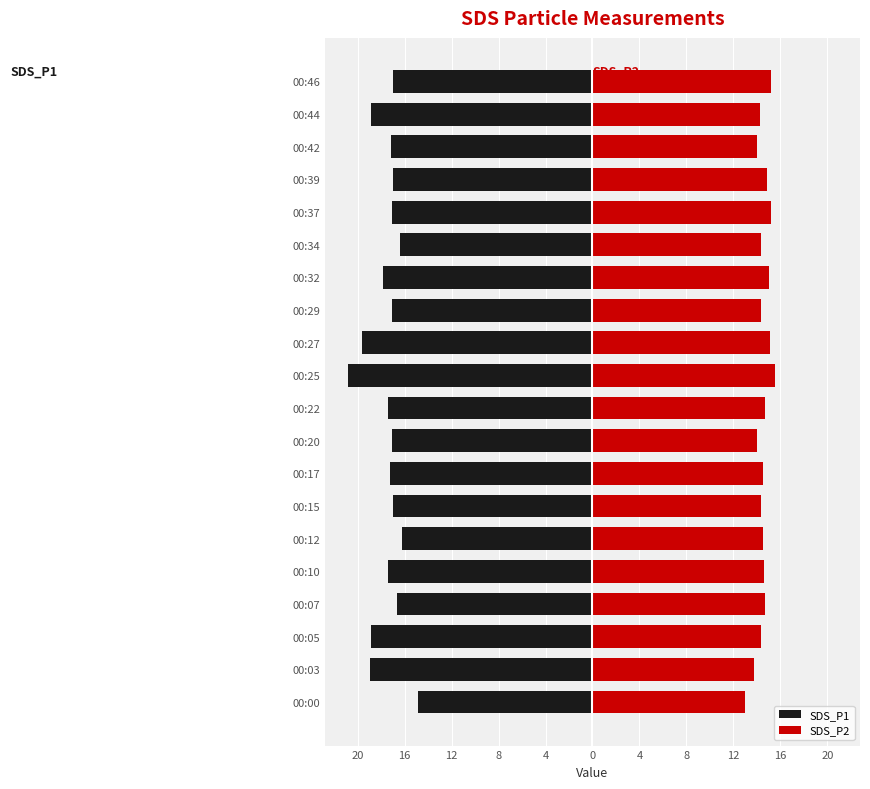

What is the value of the SDS_P1 bar at the 20th from the left?

-17.0